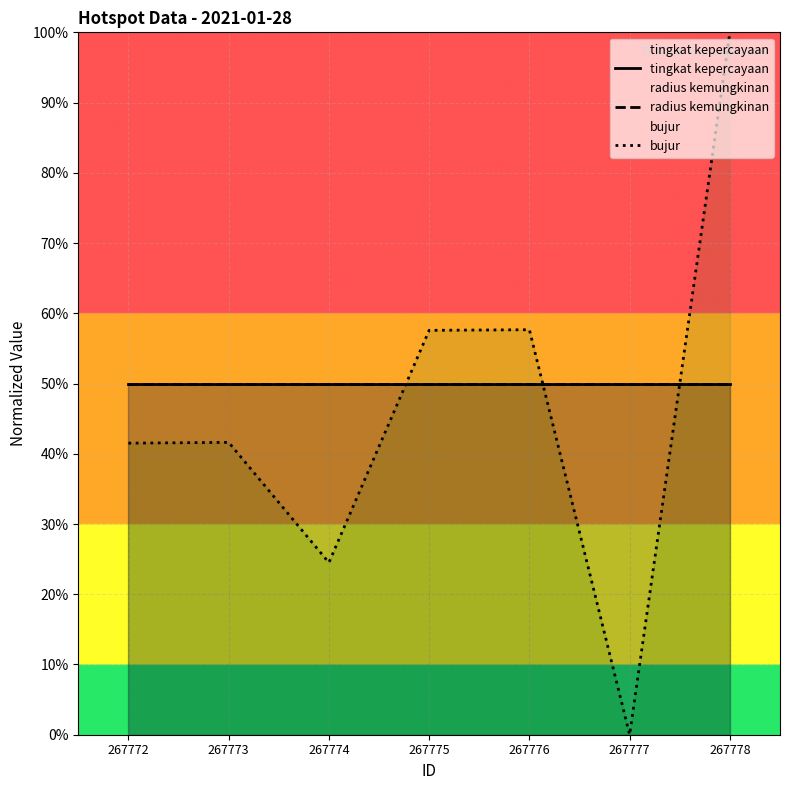

At which category does the chart reach its peak across all series?

267778